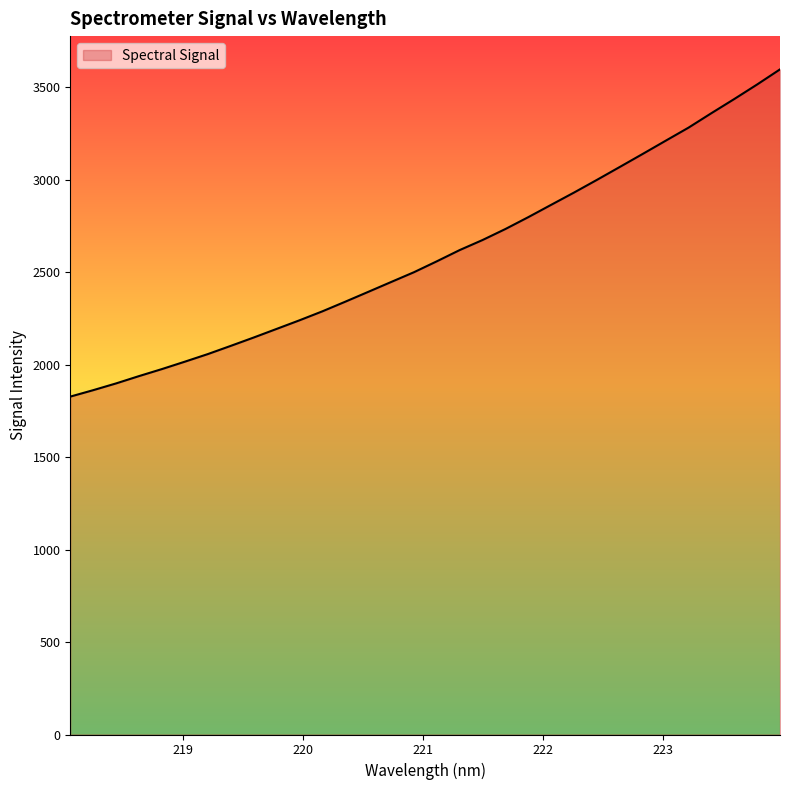

What is the greatest value displayed?

3597.7